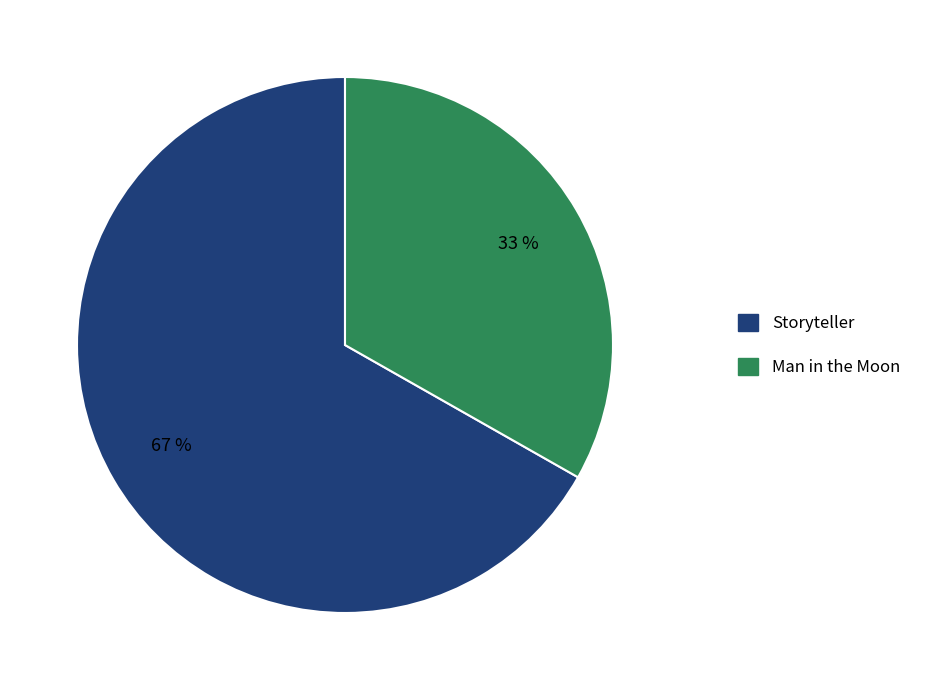

Which category accounts for the majority?

Storyteller